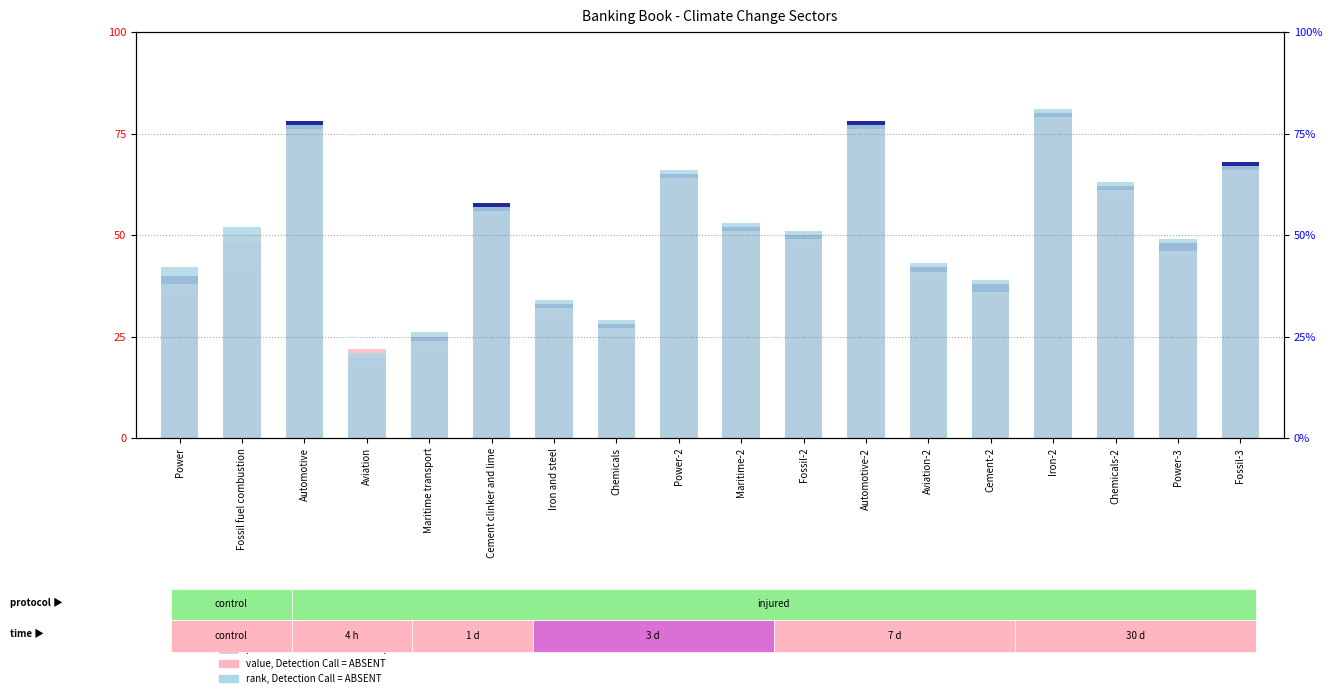

Which series has the widest spread of values?

count